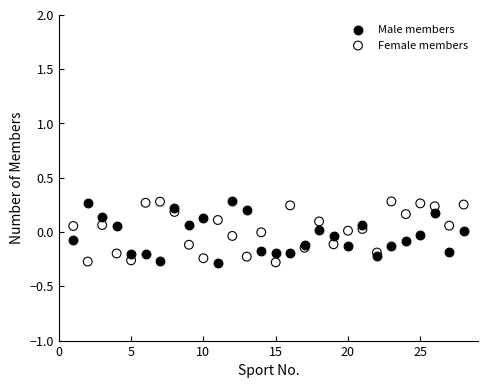

What is the X range (max minus min) for the scatter plot?

27.0